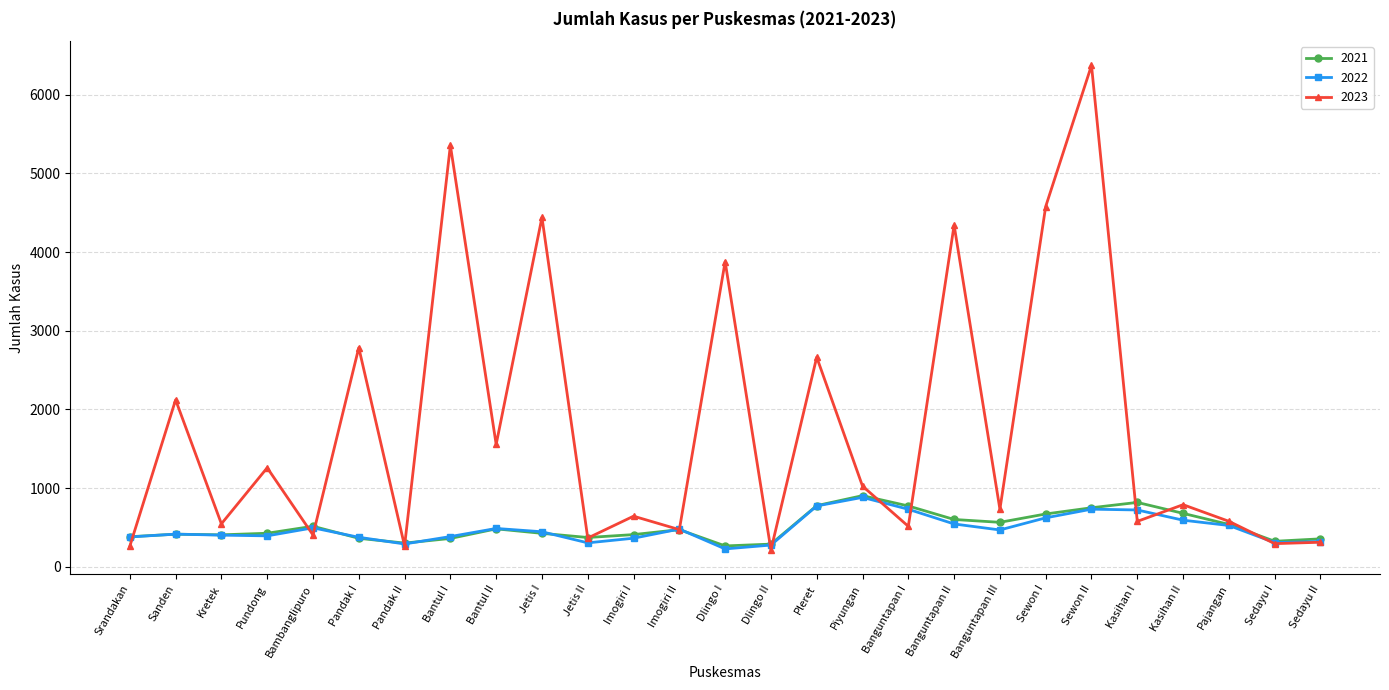

Which series has the largest total across all categories?

2023